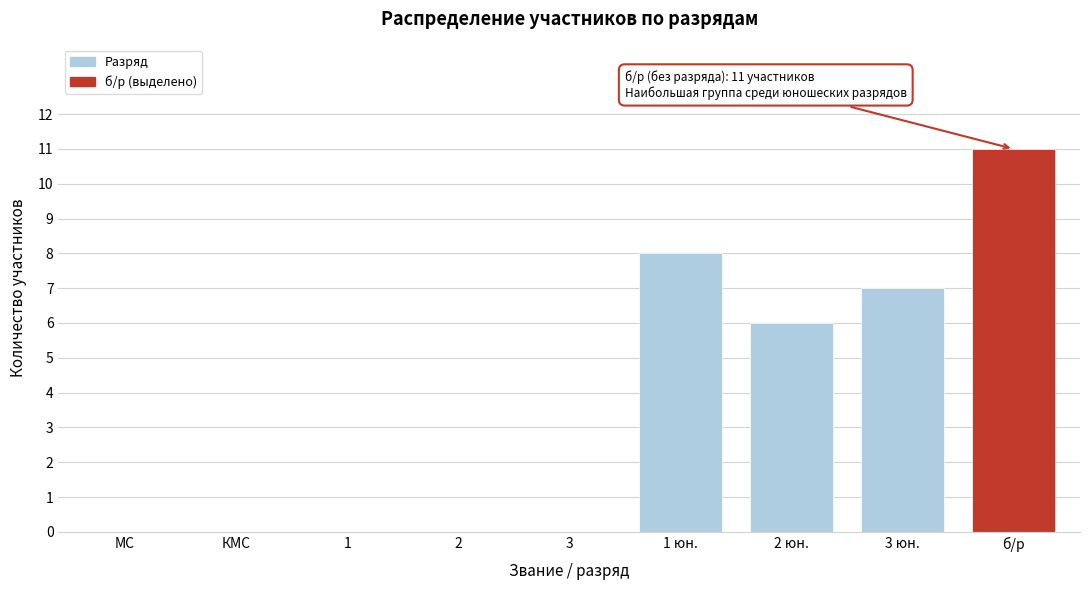

Reading left to right, transcribe all the data shown in this chart.

МС=0	КМС=0	1=0	2=0	3=0	1 юн.=8	2 юн.=6	3 юн.=7	б/р=11